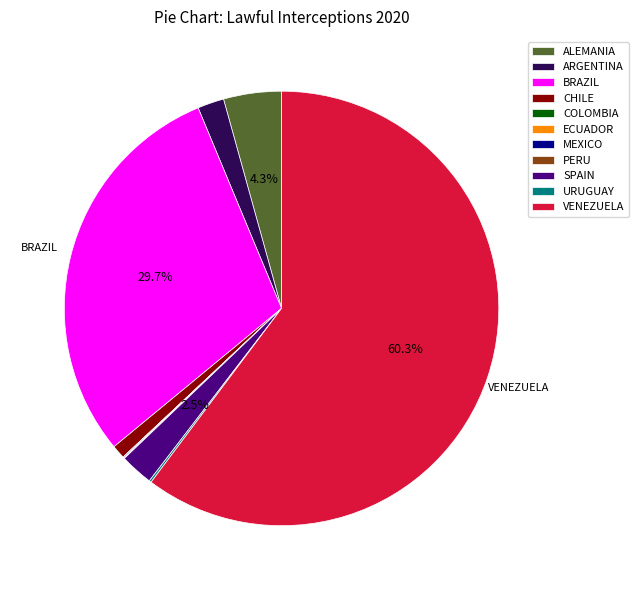

True or false: ALEMANIA accounts for 4% of the total.

True